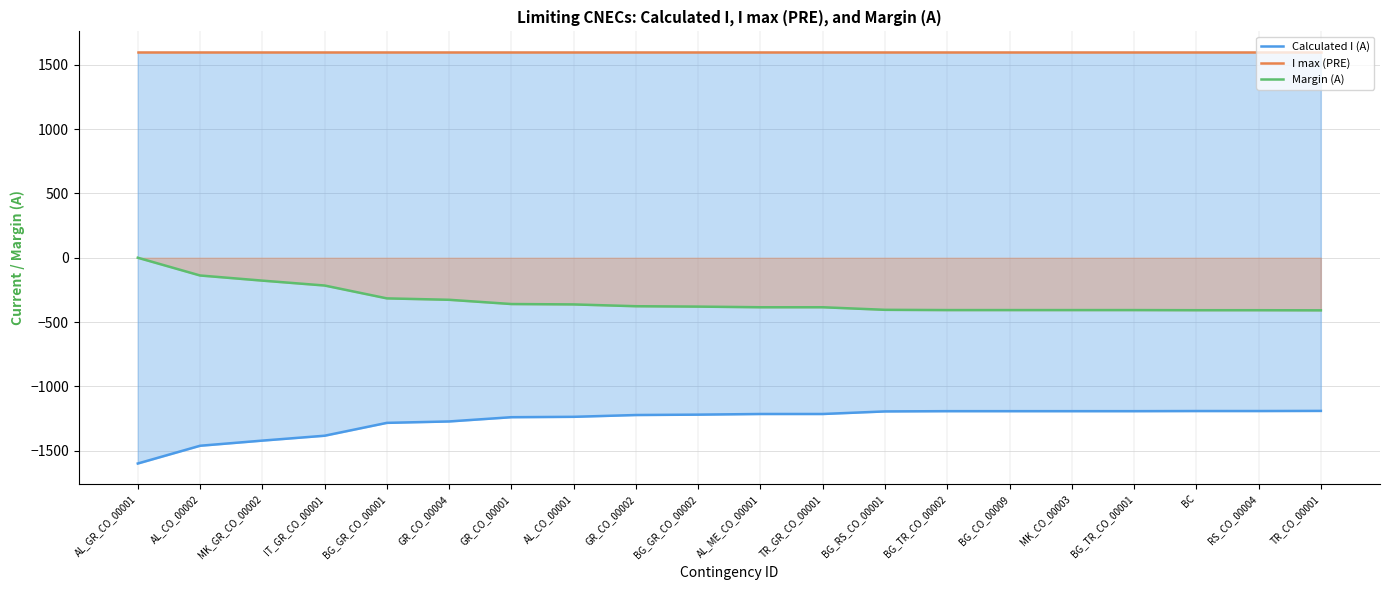

Which series has the largest total across all categories?

I max (PRE)